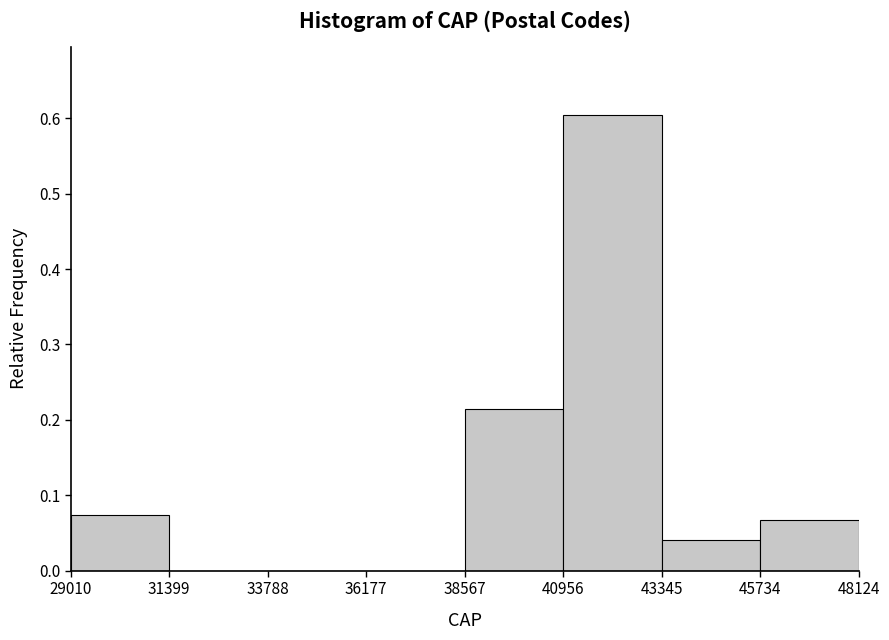

How tall is the bar that spans 38567 to 40956 on the x-axis? The values are not printed on the chart, so give them approximately, as read against the axis.

0.21